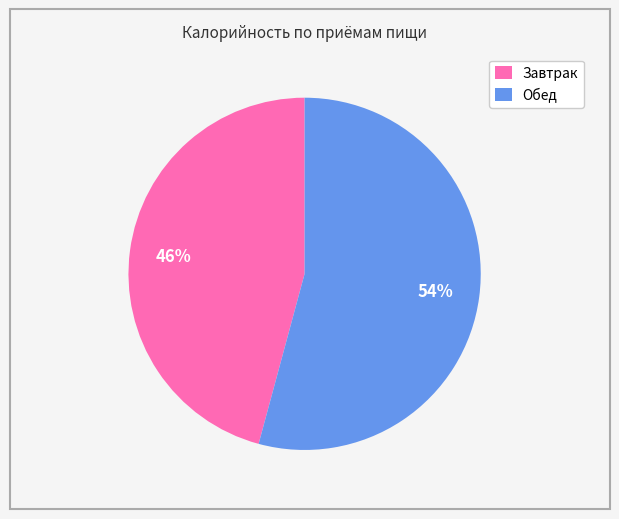

Count the number of slices in the pie.

2